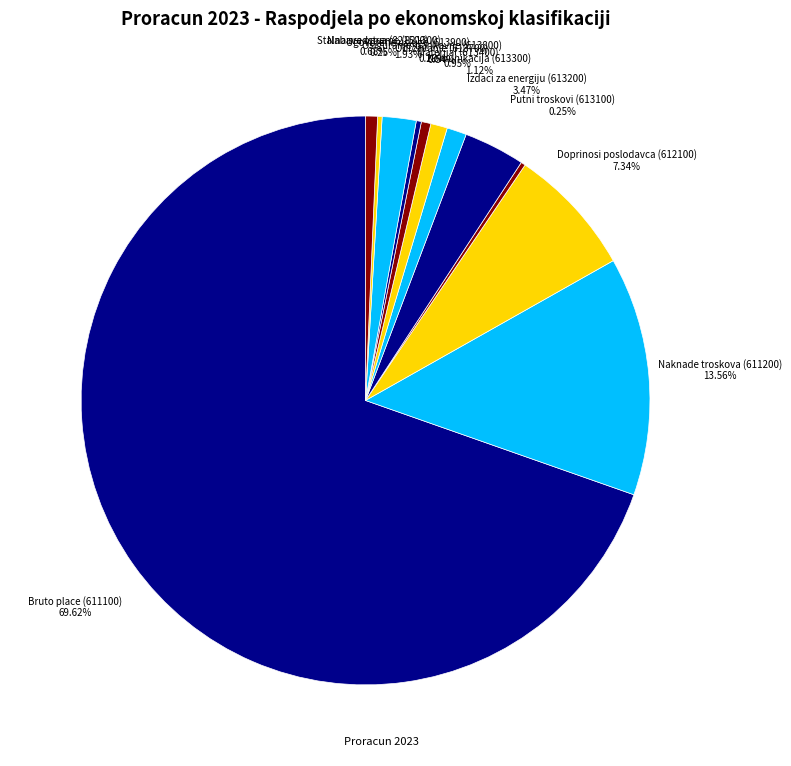

Is there a majority slice in this chart?

Yes